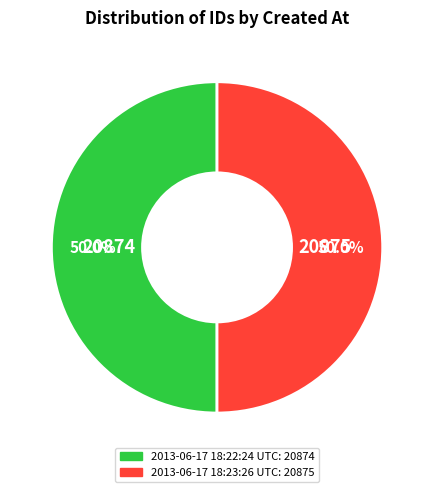

To the nearest percent, what is the combined percentage of 2013-06-17 18:23:26 UTC and 2013-06-17 18:22:24 UTC?

100%